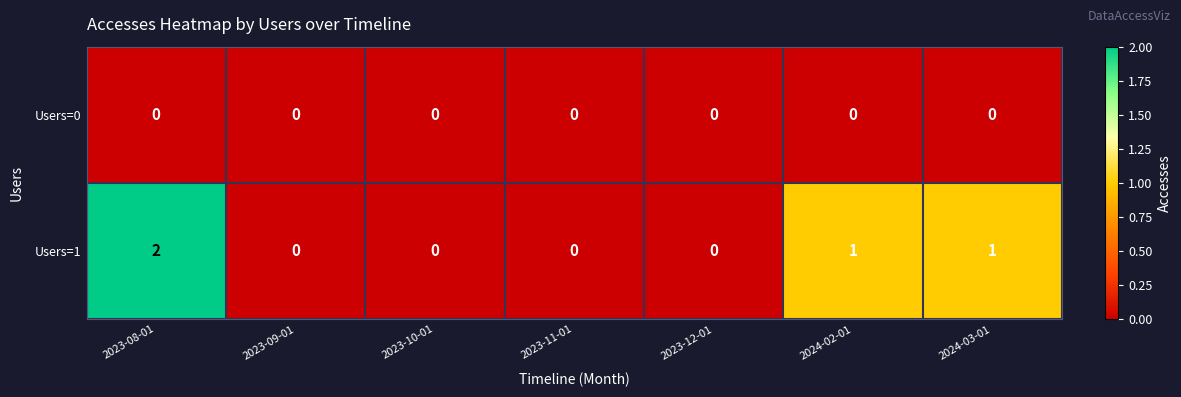

What is the total value across all series at 2024-02-01?

1